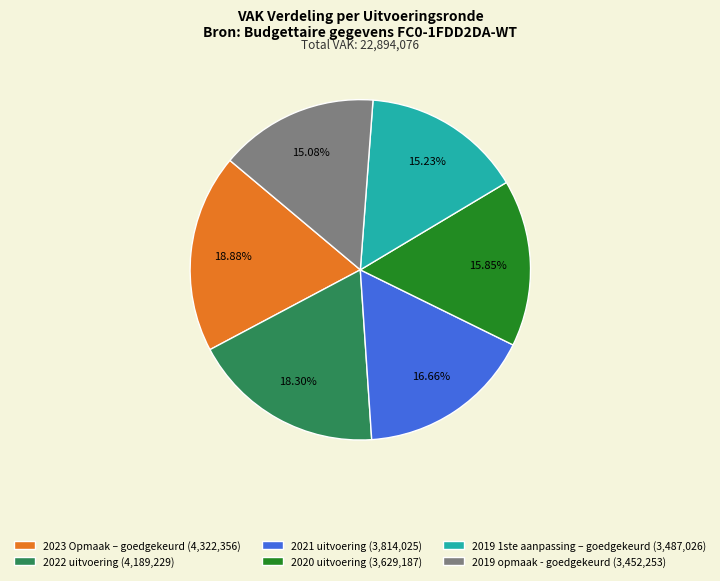

What is the largest slice in the pie chart?

2023 Opmaak – goedgekeurd